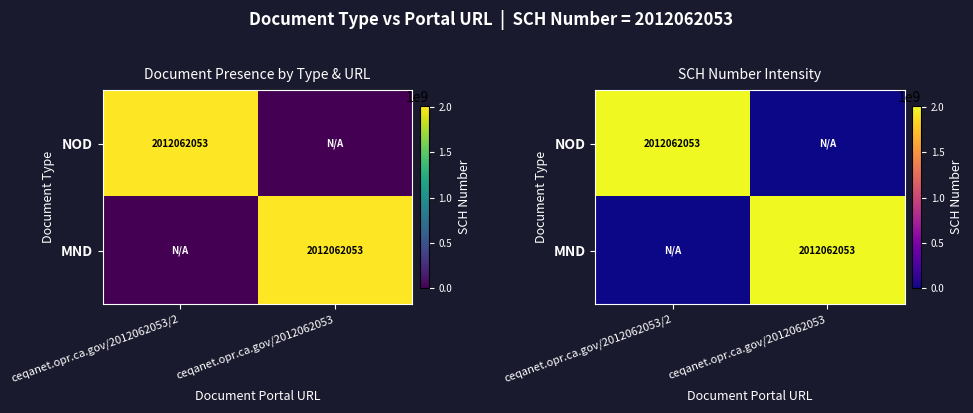

At how many categories does at least one series exceed 213380161?

2